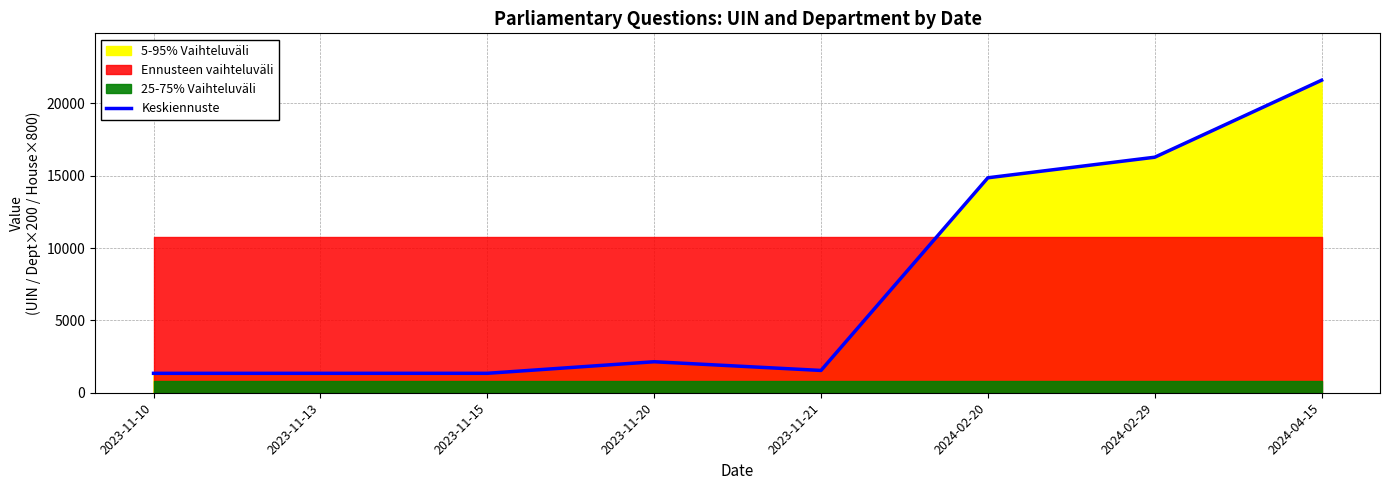

List the labels in order of value, smallest first.

2023-11-10, 2023-11-13, 2023-11-15, 2023-11-21, 2023-11-20, 2024-02-20, 2024-02-29, 2024-04-15